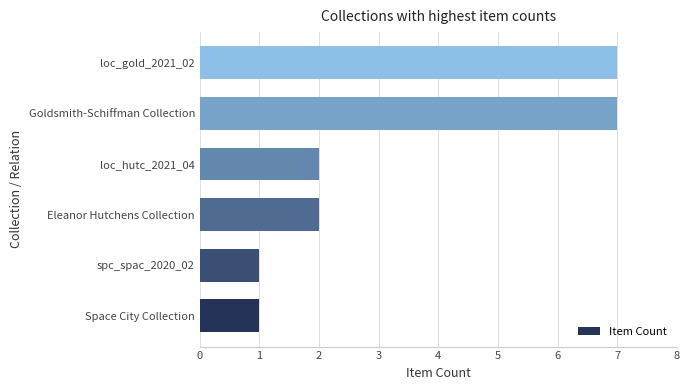

Does the chart contain stacked bars?

No